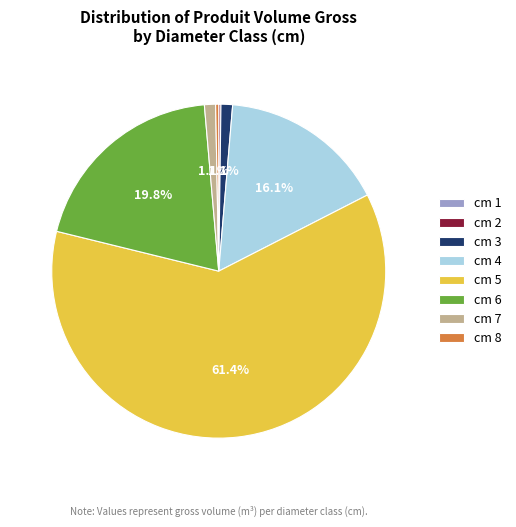

Which has a higher value, cm 4 or cm 5?

cm 5